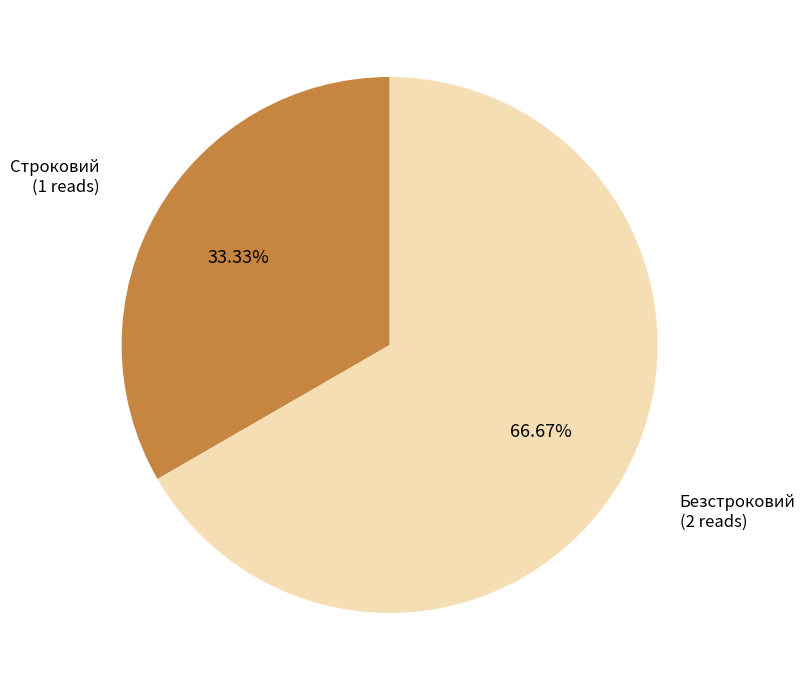

Between Строковий and Безстроковий, which is larger?

Безстроковий